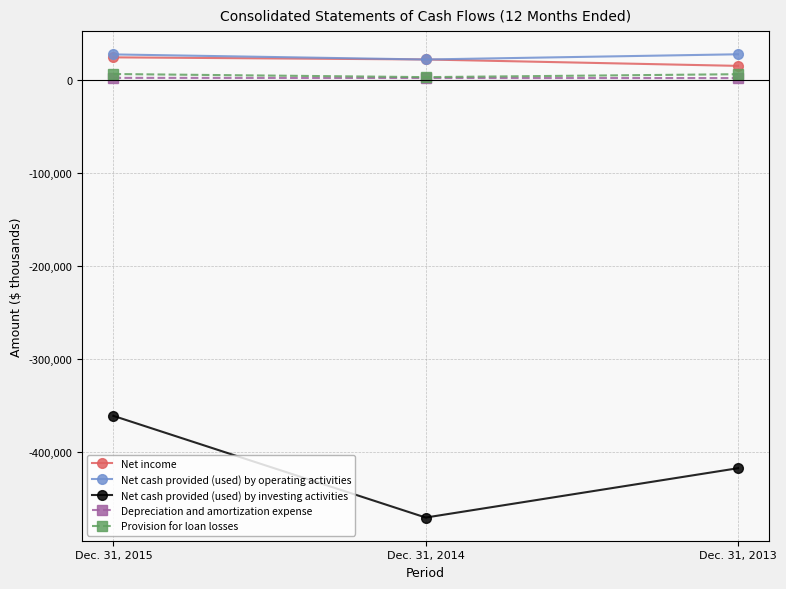

Where does the Provision for loan losses series first go above 6470?

Dec. 31, 2015